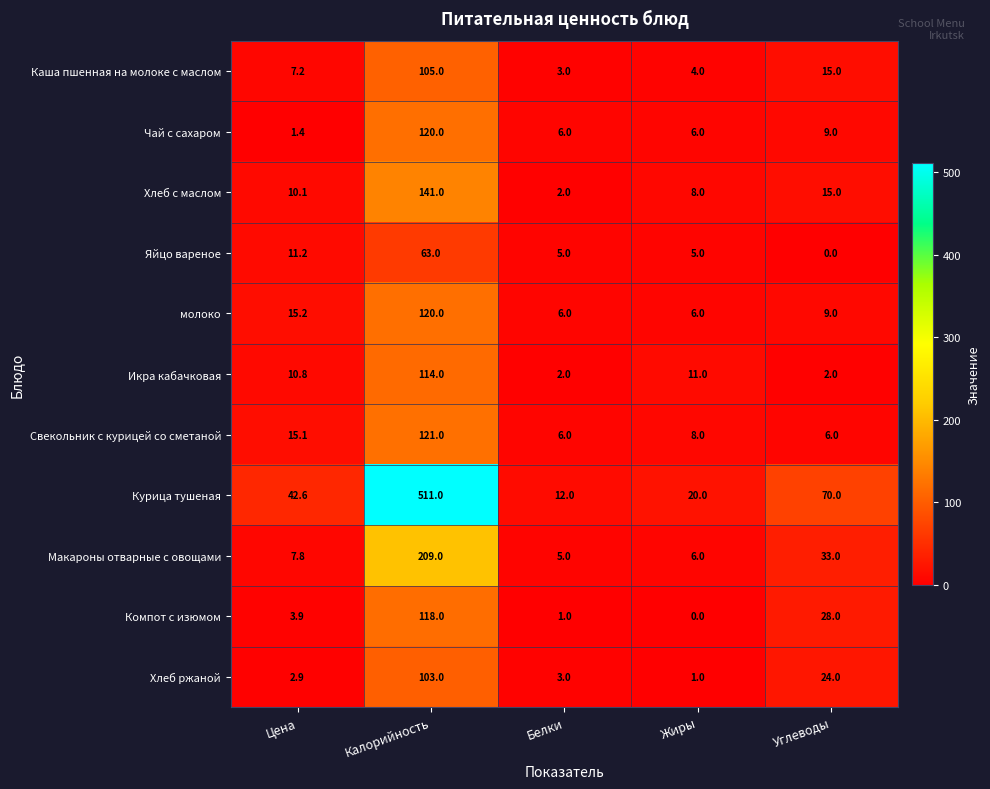

What is the average value of the Компот с изюмом series?

30.2